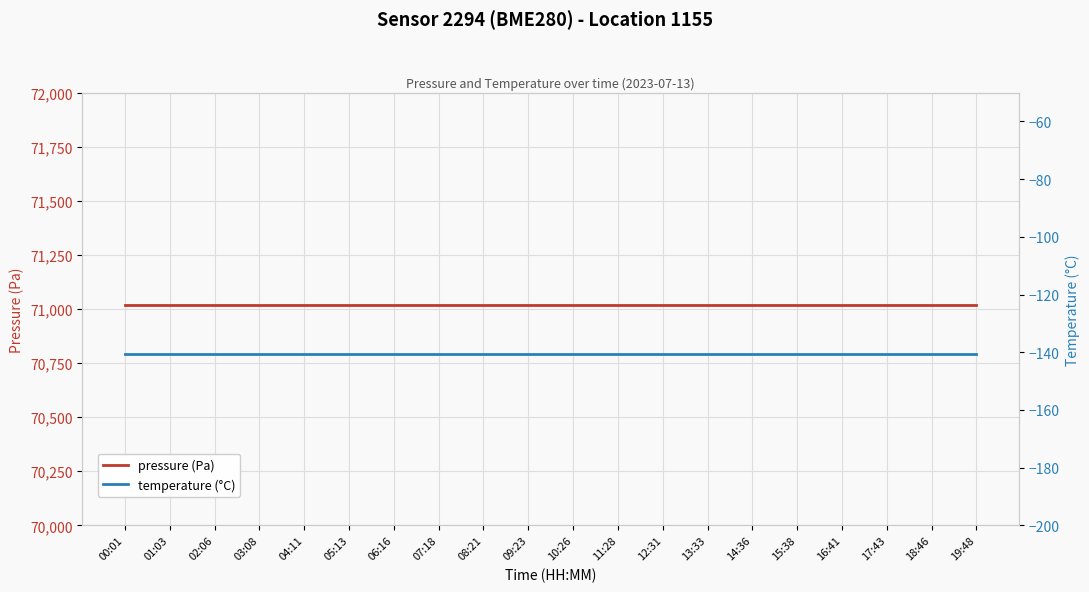

What are all the series names shown in the legend?

pressure (Pa), temperature (°C)